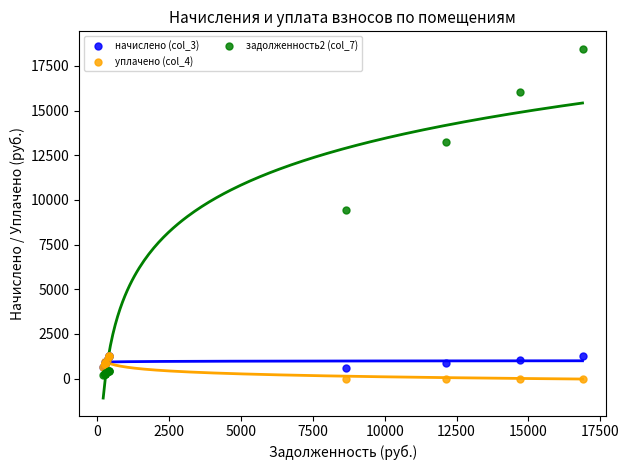

Across all series, what Y value is closest to 9226?

9445.5